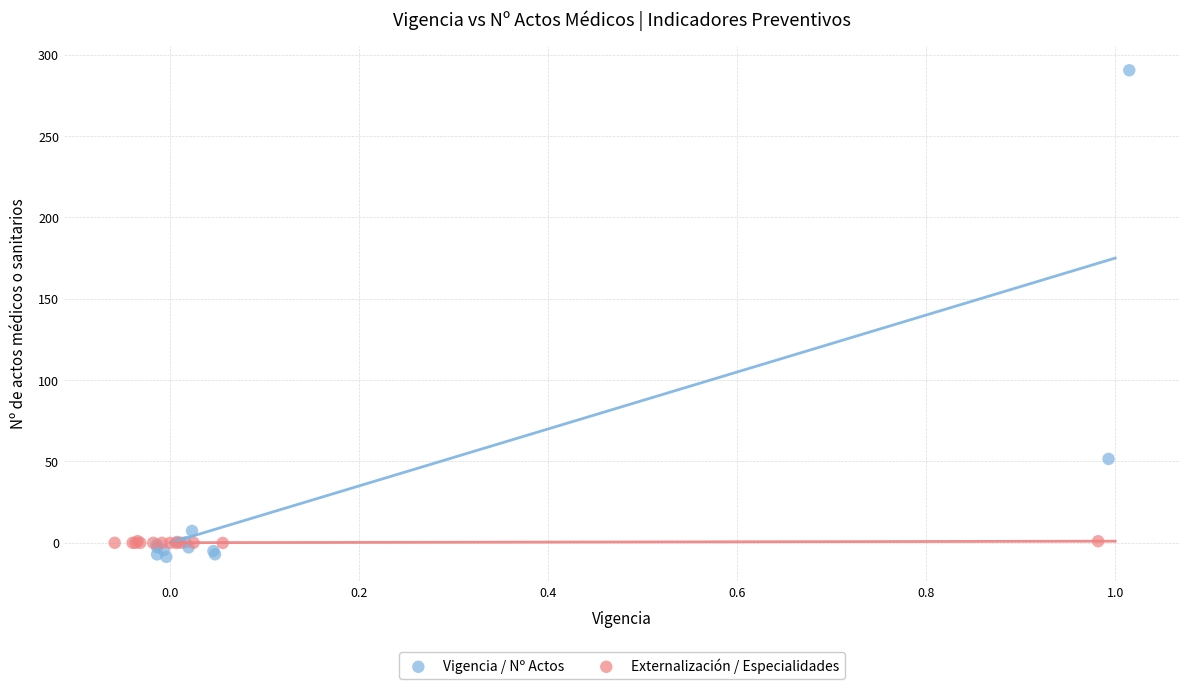

What are all the series names shown in the legend?

Vigencia / Nº Actos, Externalización / Especialidades